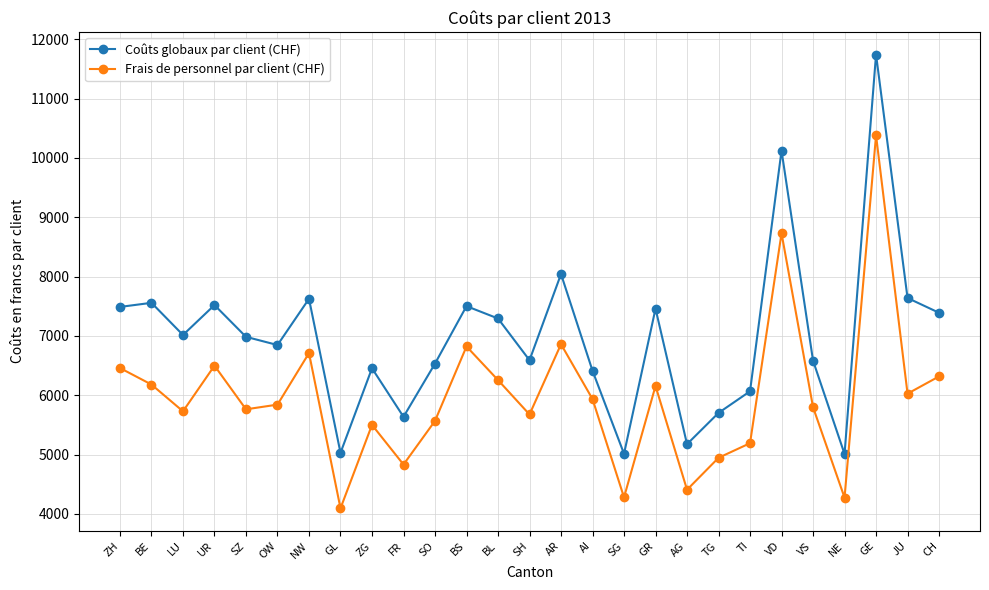

How many values in the Coûts globaux par client (CHF) series are below 6984?

13